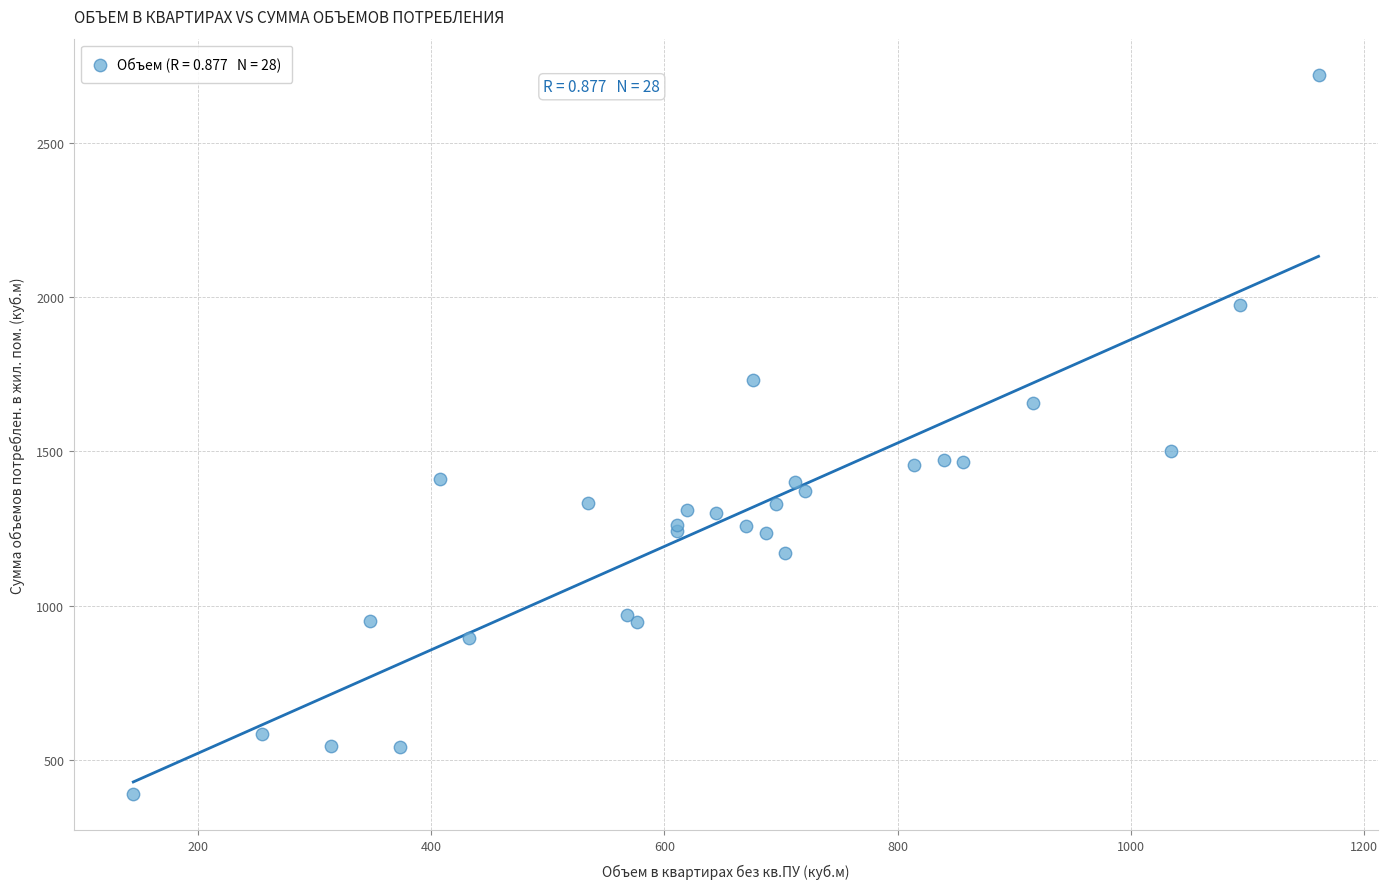

What Y value in the scatter plot is closest to 1555?

1500.2